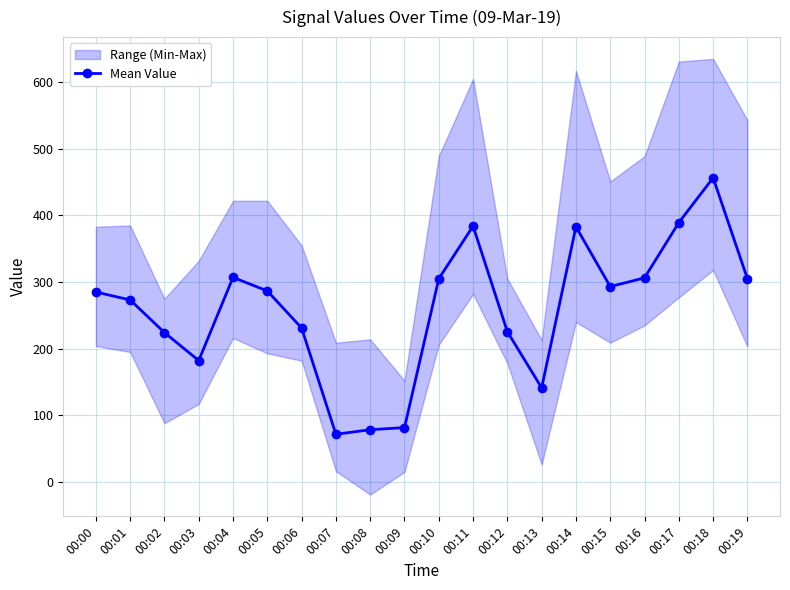

Rank the categories by value from highest to lowest.

00:18, 00:17, 00:11, 00:14, 00:04, 00:16, 00:10, 00:19, 00:15, 00:05, 00:00, 00:01, 00:06, 00:12, 00:02, 00:03, 00:13, 00:09, 00:08, 00:07